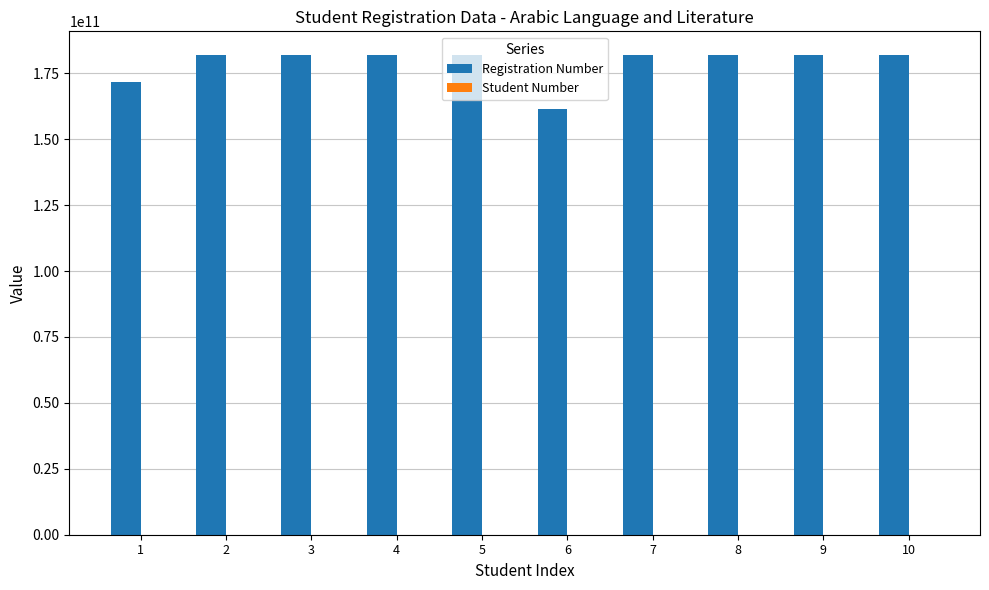

Which series has the largest total across all categories?

Registration Number